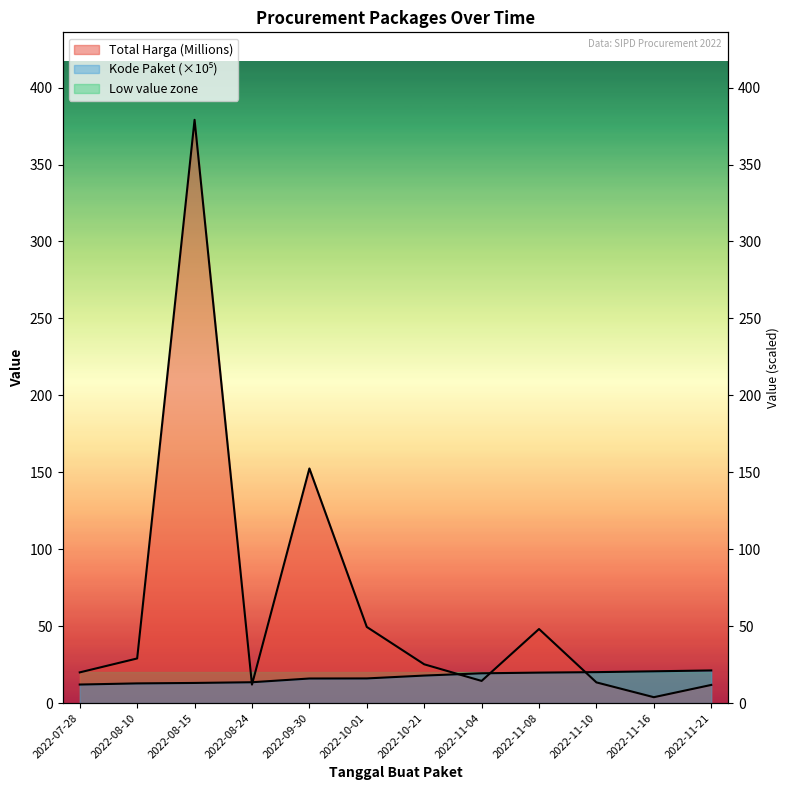

Reading right to left, what are all the values shown in this chart?

Total Harga (Billions): 2022-11-21=11.8	2022-11-16=3.8	2022-11-10=13.4	2022-11-08=48.1	2022-11-04=14.4	2022-10-21=25.2	2022-10-01=49.5	2022-09-30=152.5	2022-08-24=12.0	2022-08-15=379.1	2022-08-10=29.0	2022-07-28=19.9
Kode Paket: 2022-11-21=21.2	2022-11-16=20.7	2022-11-10=20.1	2022-11-08=19.8	2022-11-04=19.4	2022-10-21=17.9	2022-10-01=16.0	2022-09-30=16.0	2022-08-24=13.5	2022-08-15=13.1	2022-08-10=12.8	2022-07-28=12.1